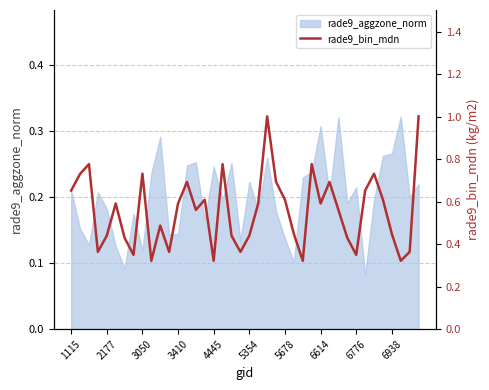

The rade9_aggzone_norm series shows 0.0 at 3050. True or false?

False